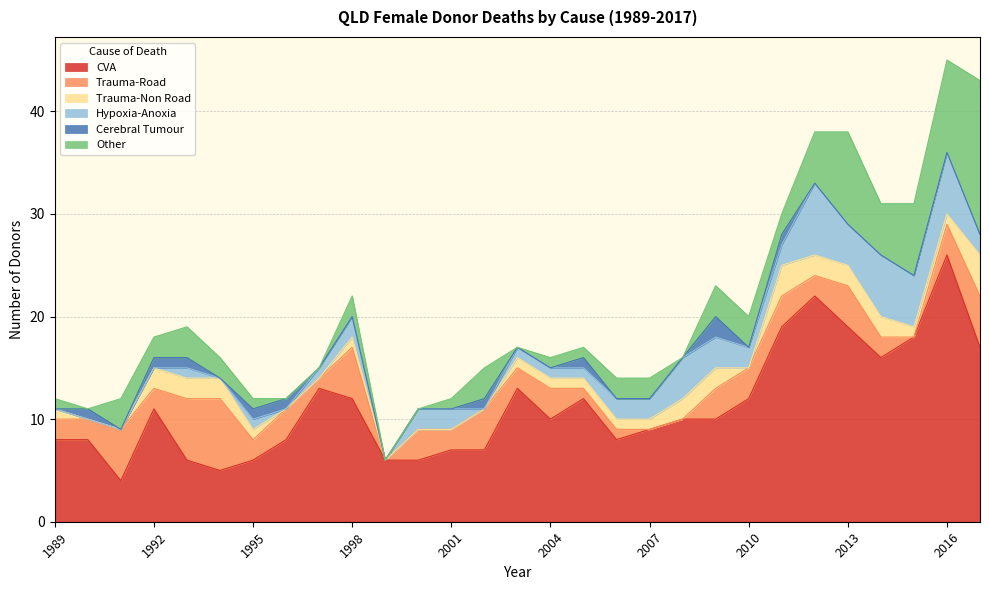

Count the Trauma-Non Road values in the range 0 to 2.

27